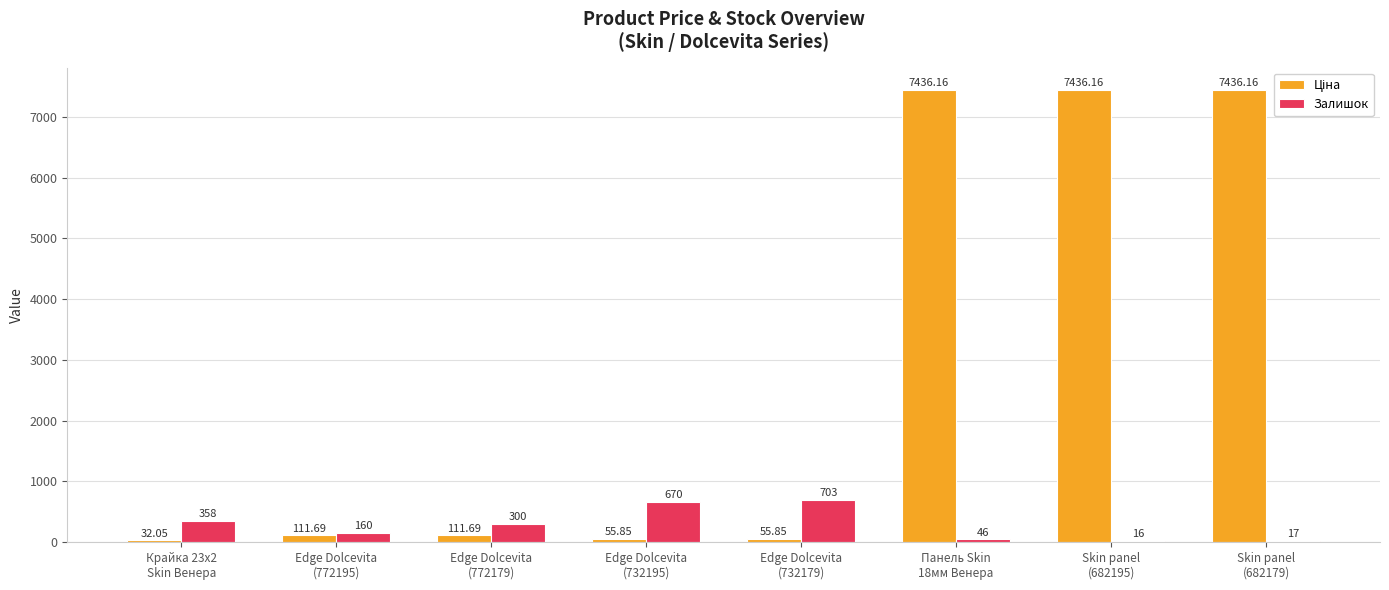

What is the maximum value for Залишок?

703.0